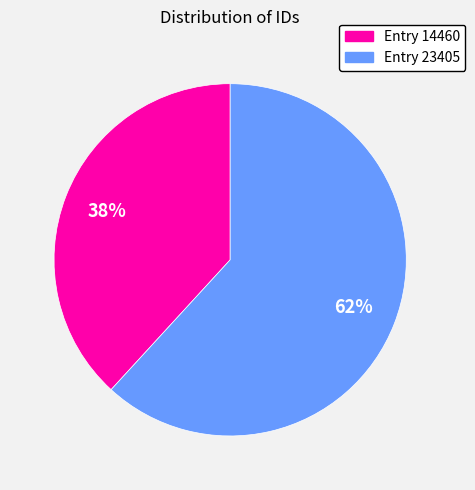

To the nearest percent, what is the difference between the Entry 23405 and Entry 14460 slice percentages?

24%